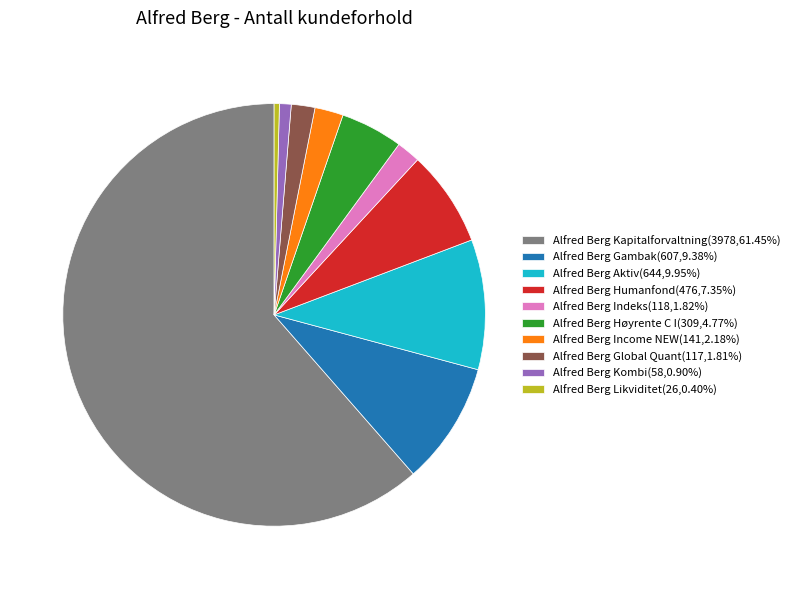

Which category has the biggest portion of the pie?

Alfred Berg Kapitalforvaltning